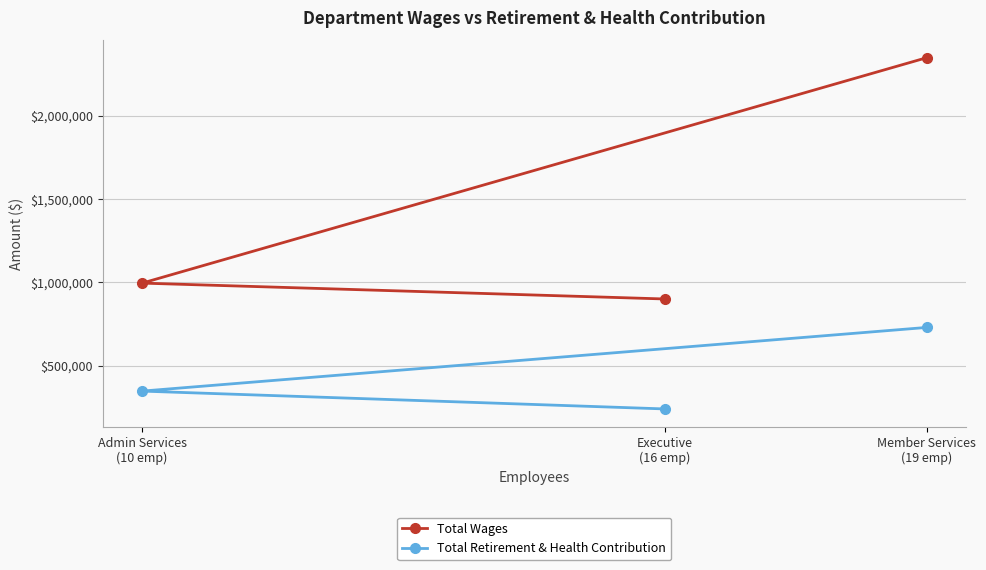

Which series has the widest spread of values?

Total Wages